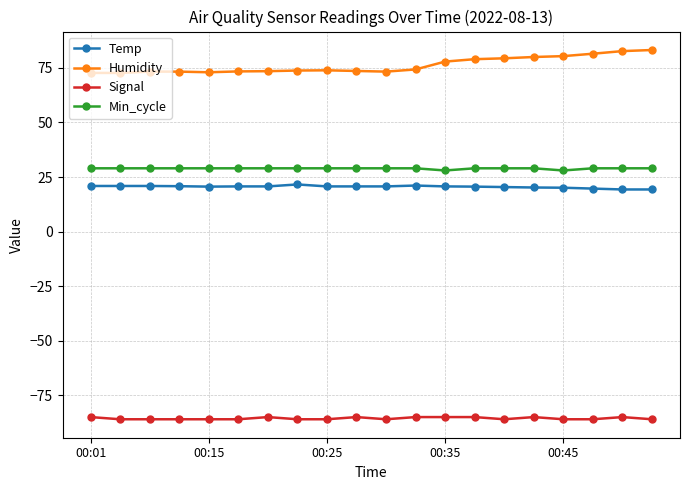

What is the minimum value shown in the chart?

-86.0